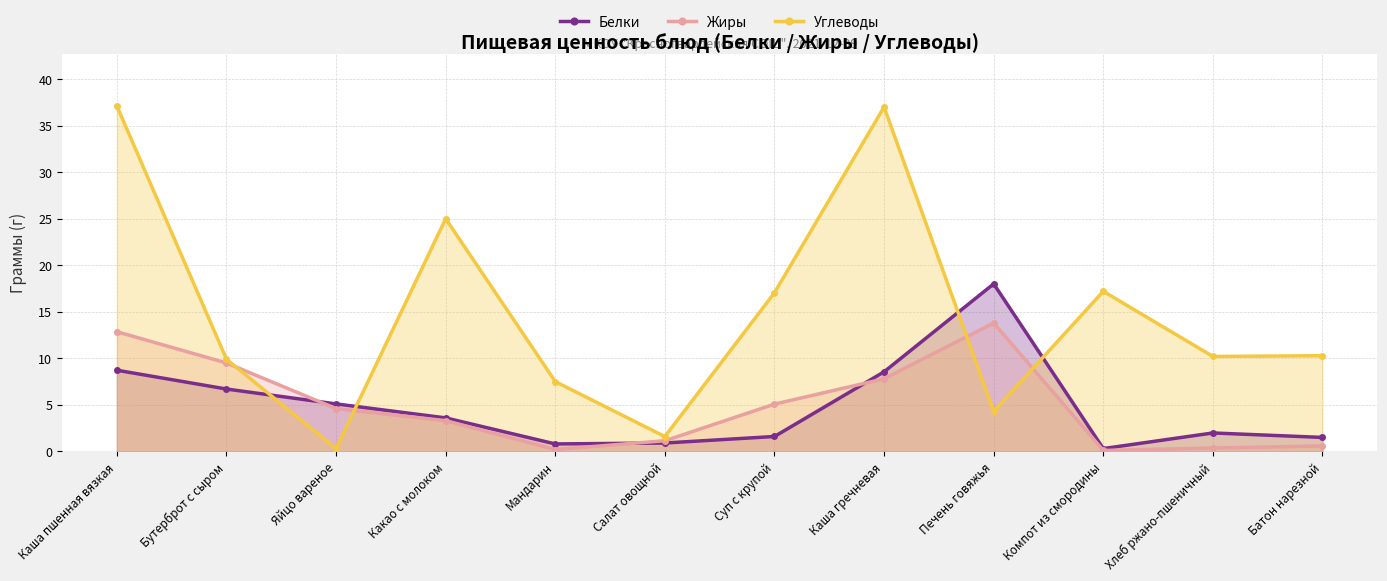

Which series has the largest range (max minus min)?

Углеводы